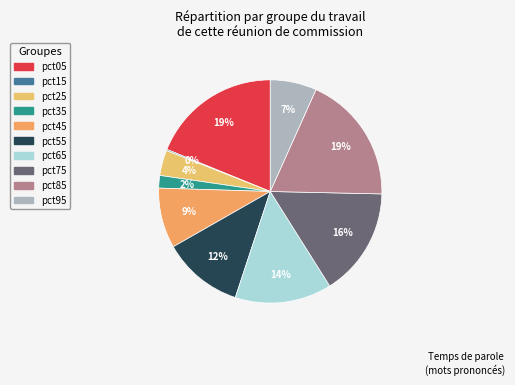

Is it true that pct45 is 1% of the pie?

False